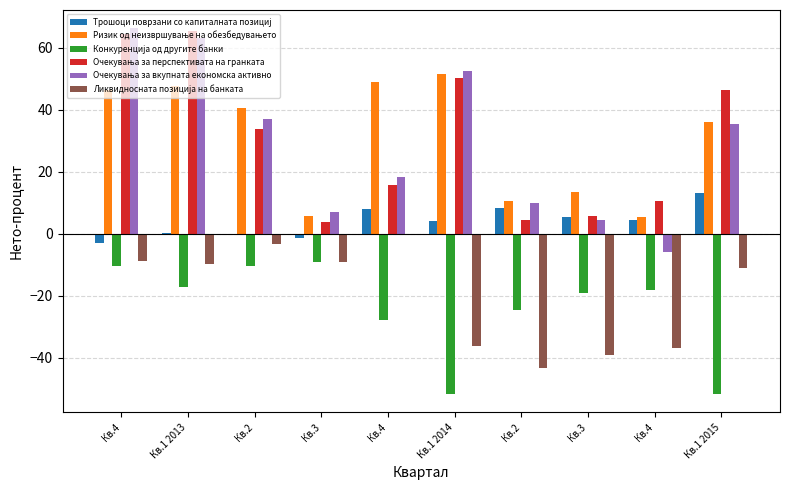

Where is Ликвидносната позиција на банката nearest to the value -21?

Кв.1 2015